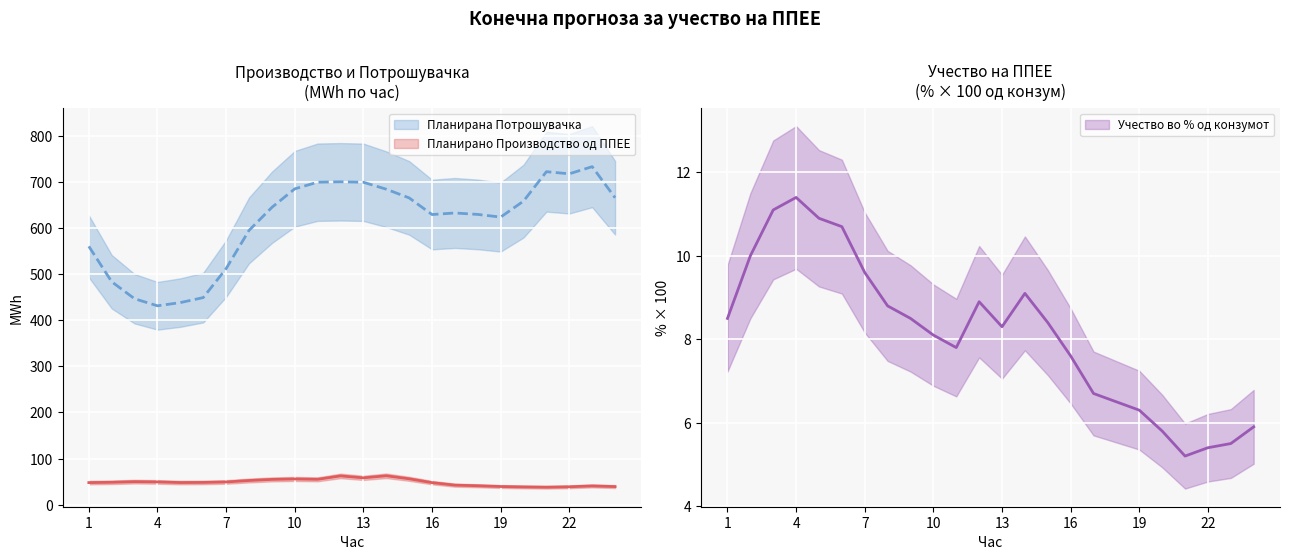

What is the value of the Планирана Потрошувачка point at the 17th from the left?

633.3